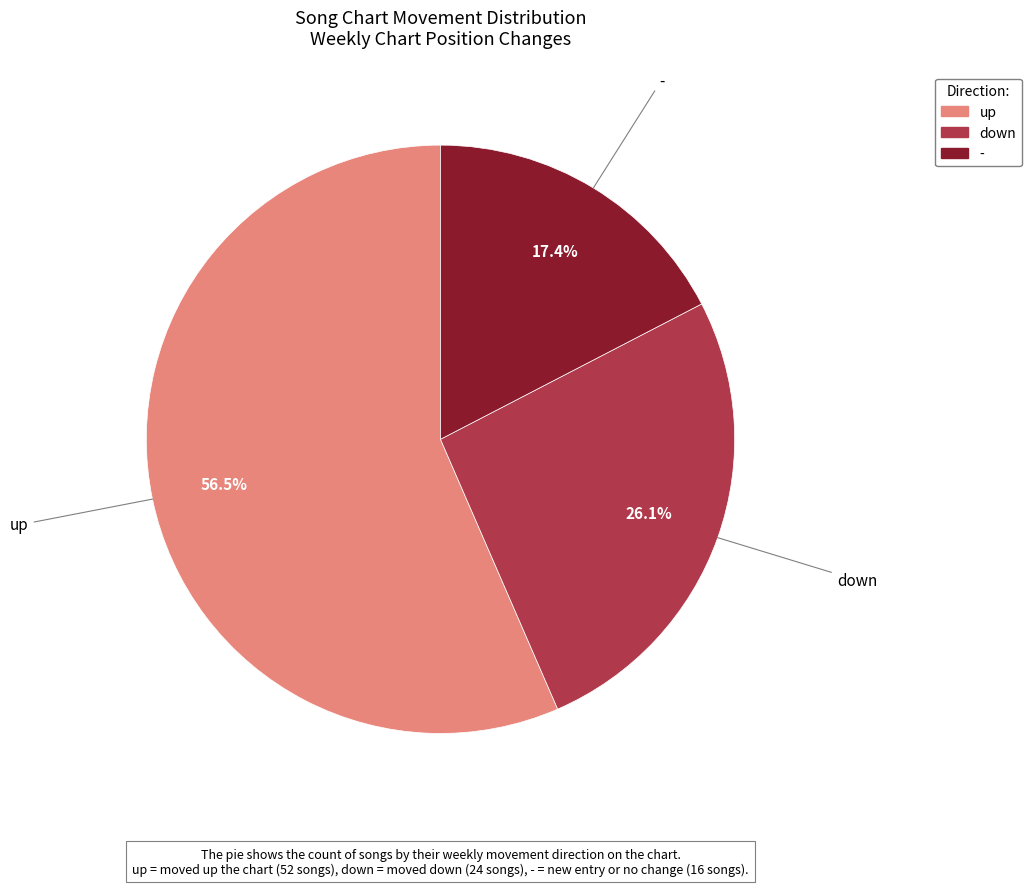

How much of the chart is everything except -?

82.6%